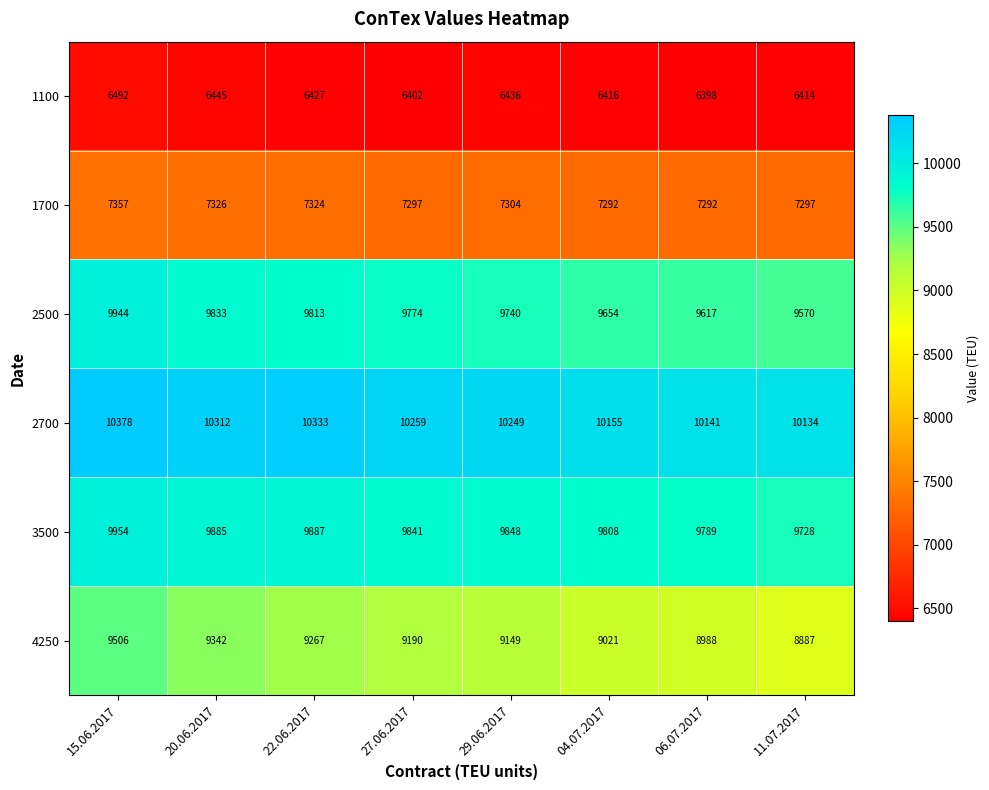

At which label does 2700 first exceed 10259?

15.06.2017